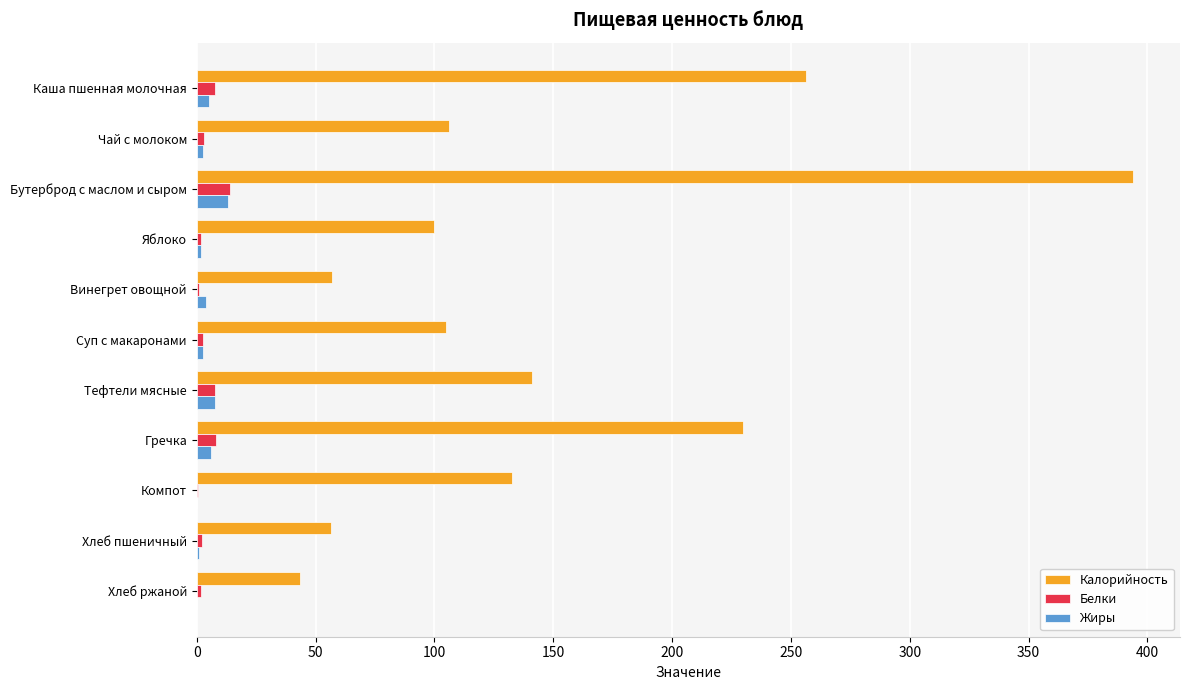

What is the sum of all Белки values?

50.6